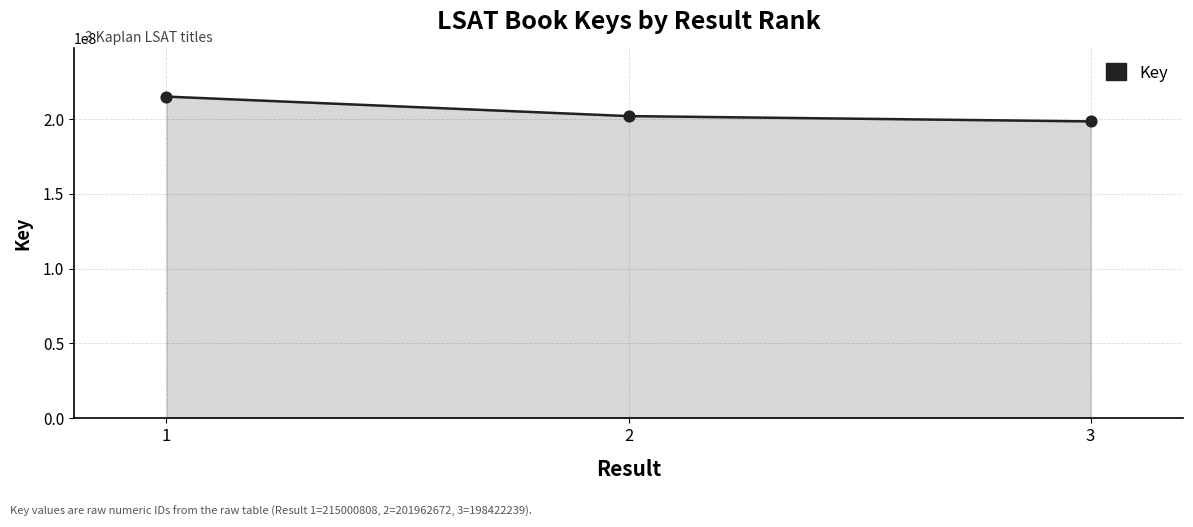

What is the ratio of the value at 2 to the value at 1?

0.9